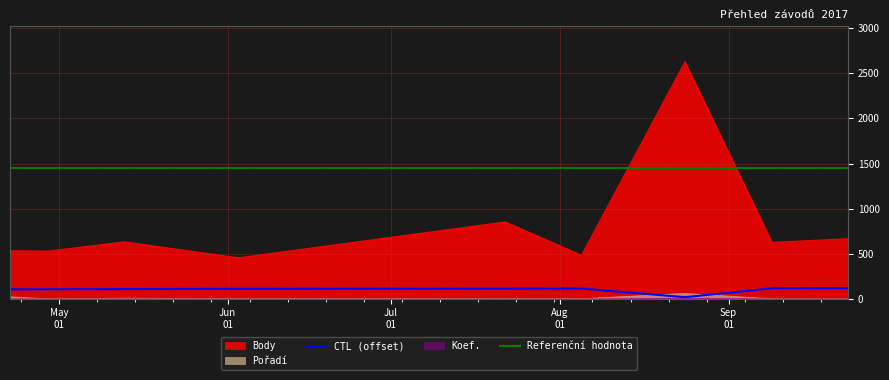

What position from the left is 2017-08-24?

7